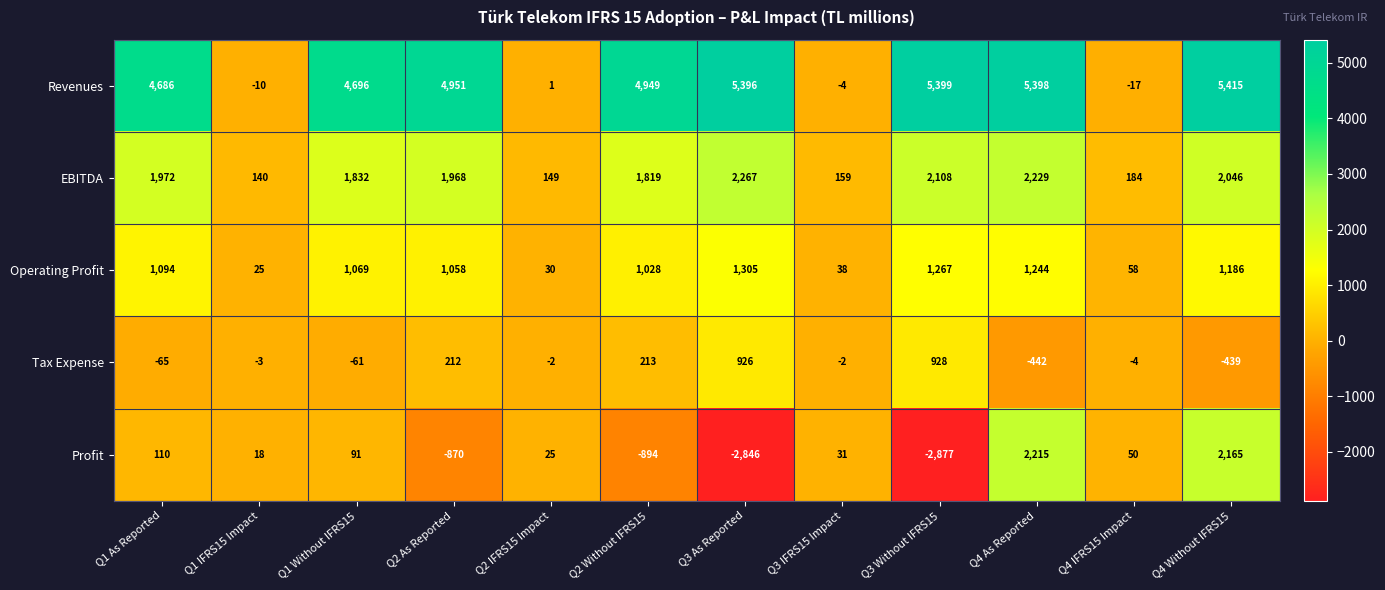

At Q1 Without IFRS15, list the series in order from largest to smallest.

Revenues, EBITDA, Operating Profit, Profit, Tax Expense